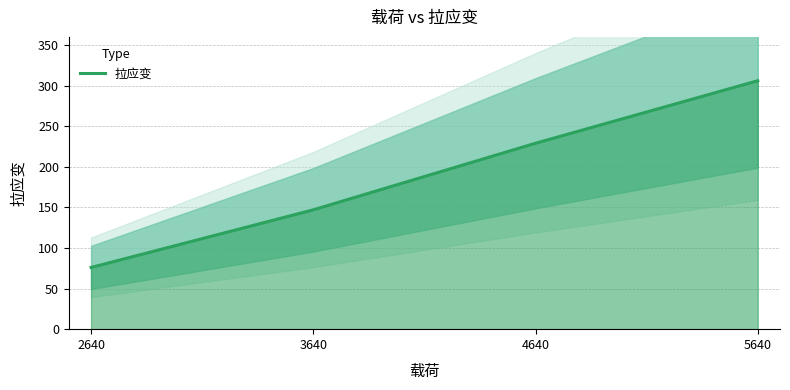

Which has a higher value, 4640 or 2640?

4640